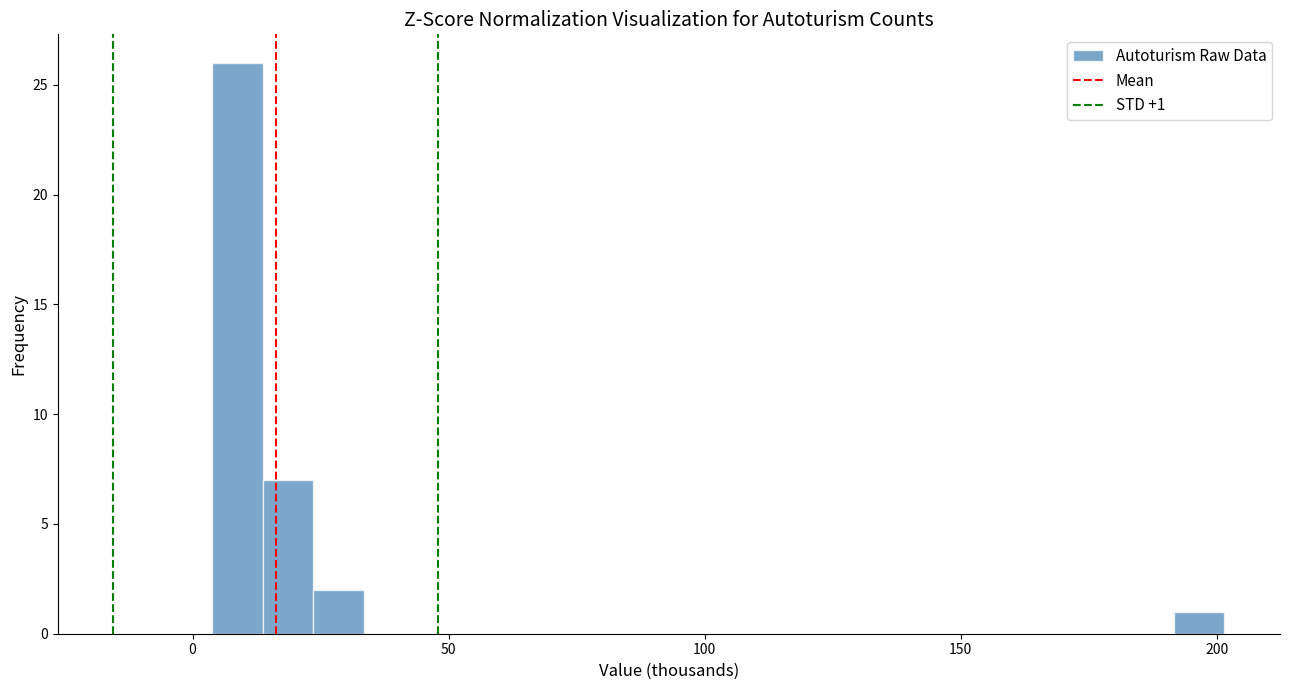

Read against the x-axis, roughly where is the centre of the tallest bar?

10